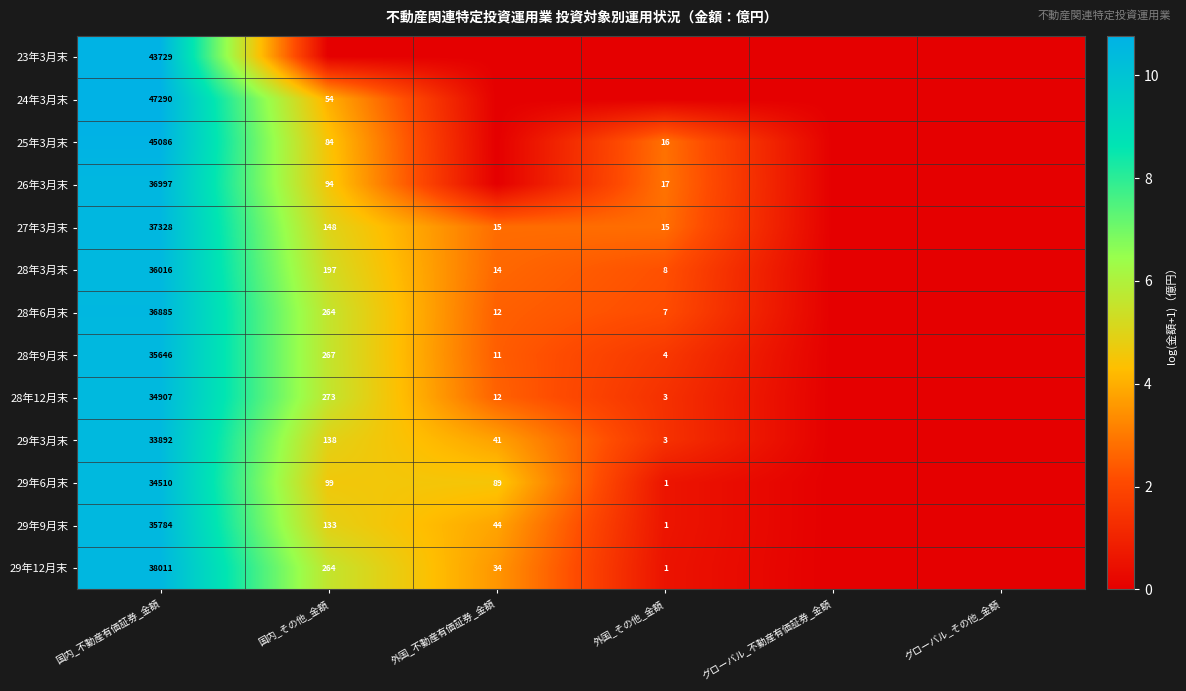

Is it true that 28年12月末 equals 463 at 国内_その他_金額?

False